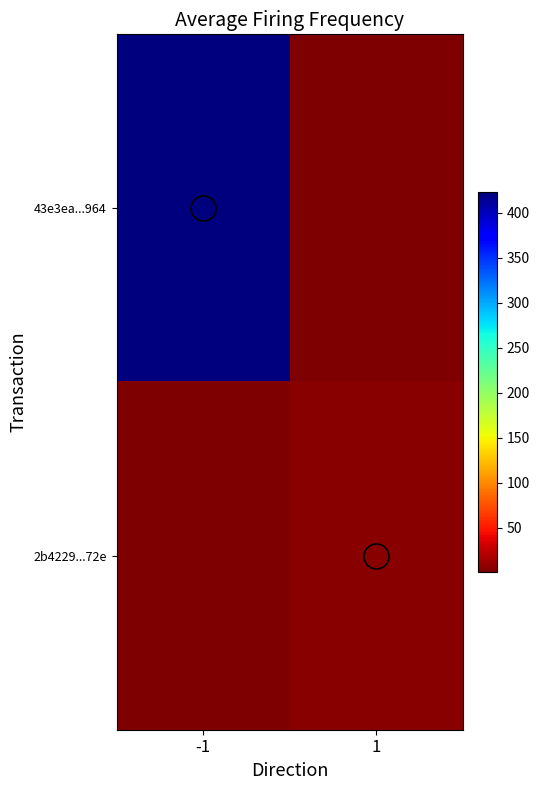

Which has a higher value, 1 or -1?

-1